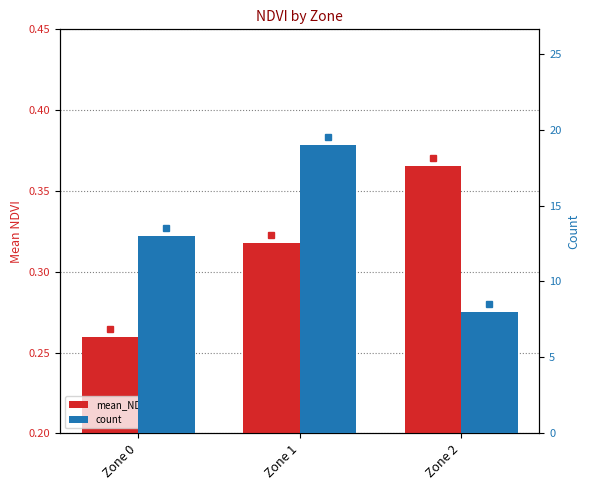

Rank the series by their average value, from lowest to highest.

mean_NDVI, count